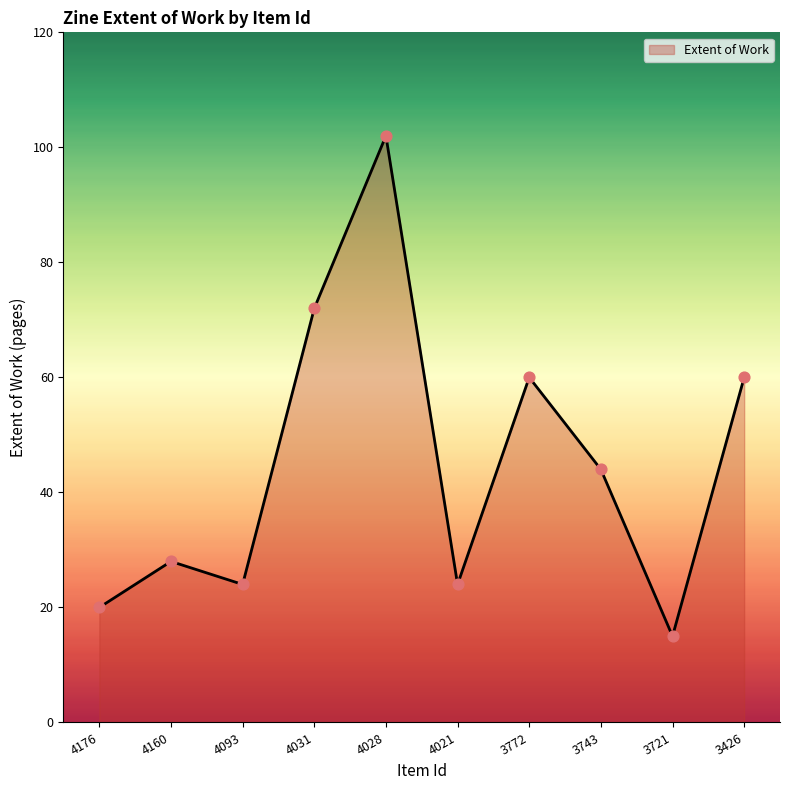

What is the change in value from 4028 to 3743?

-58